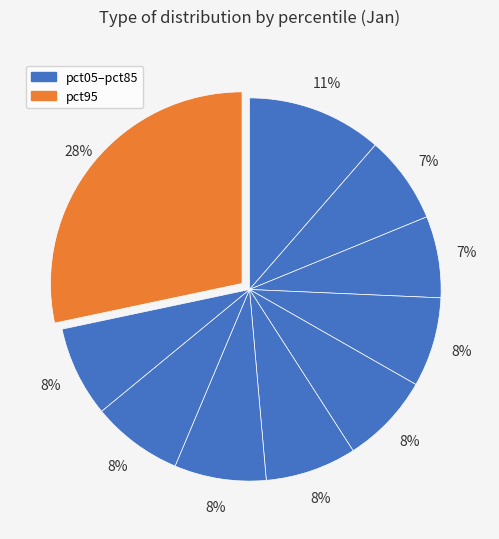

To the nearest percent, what is the difference between the largest and smallest slice percentages?

21%